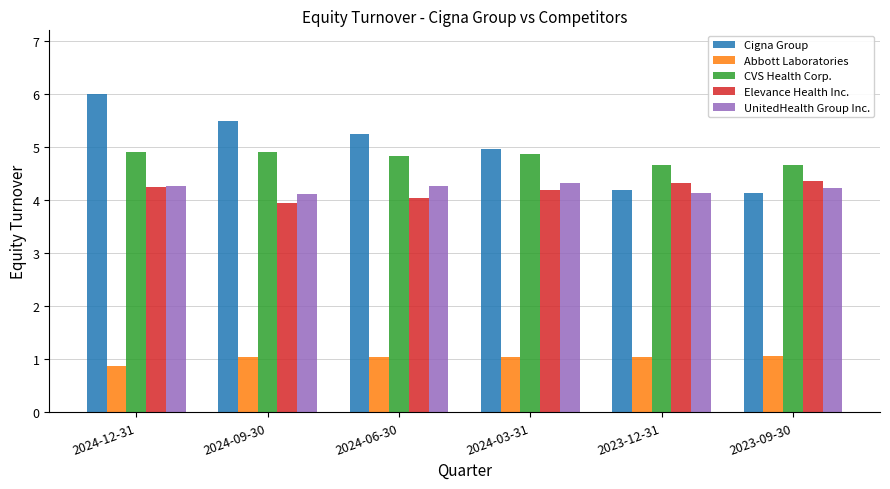

Which label corresponds to the largest value in the chart?

2024-12-31